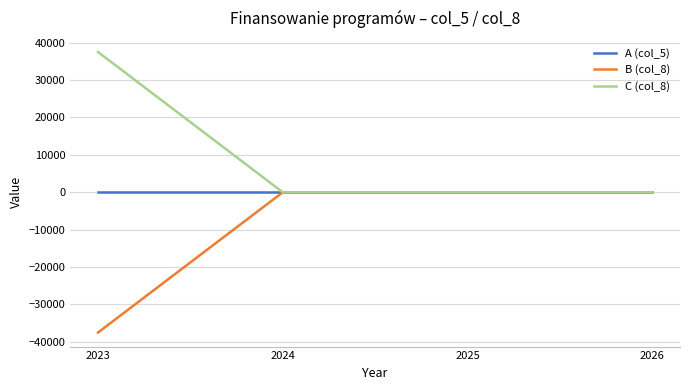

Does the chart display data point markers on the line(s)?

No